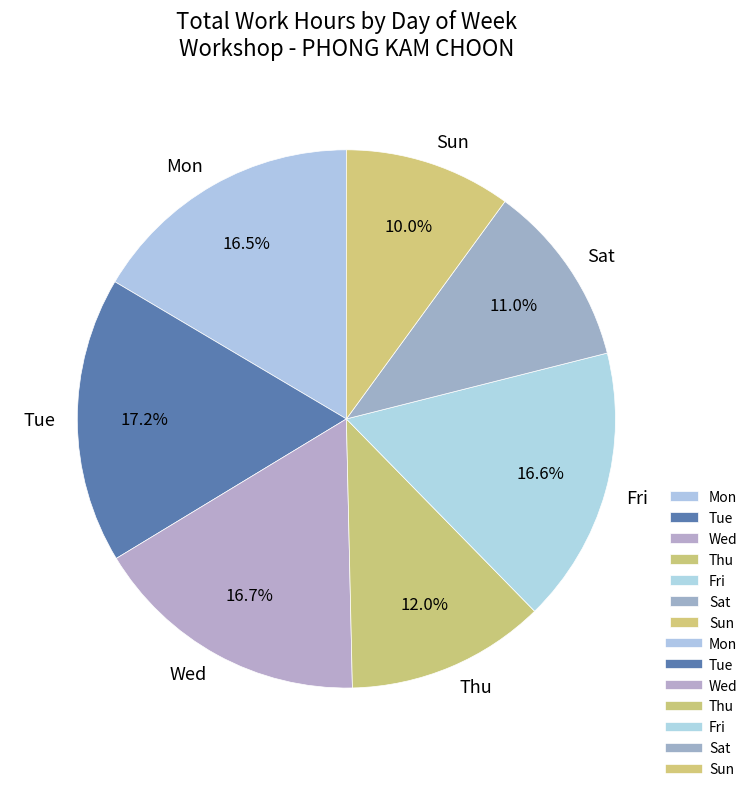

Approximately how many times larger is the value at Mon compared to Thu?

1.4